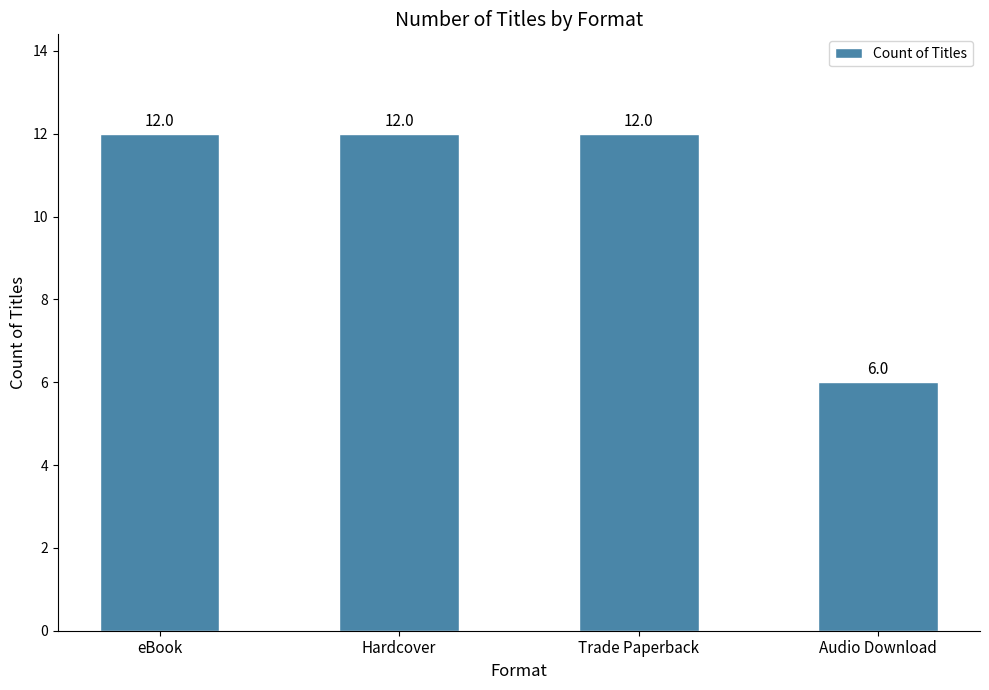

What is the sum of all values?

42